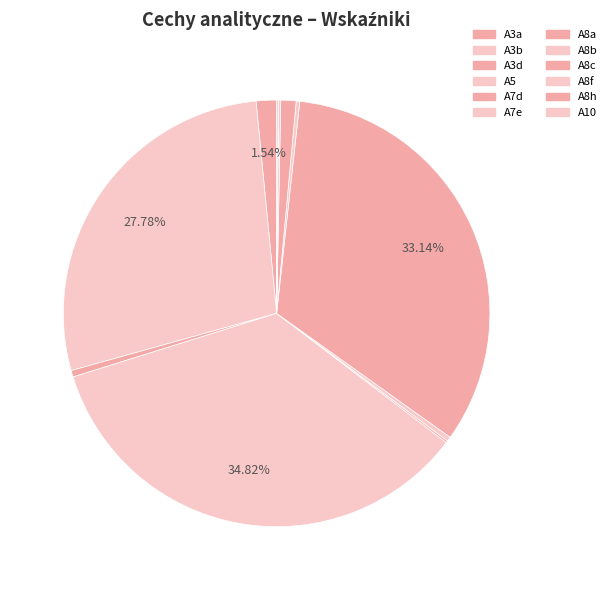

True or false: A8c accounts for 14% of the total.

False